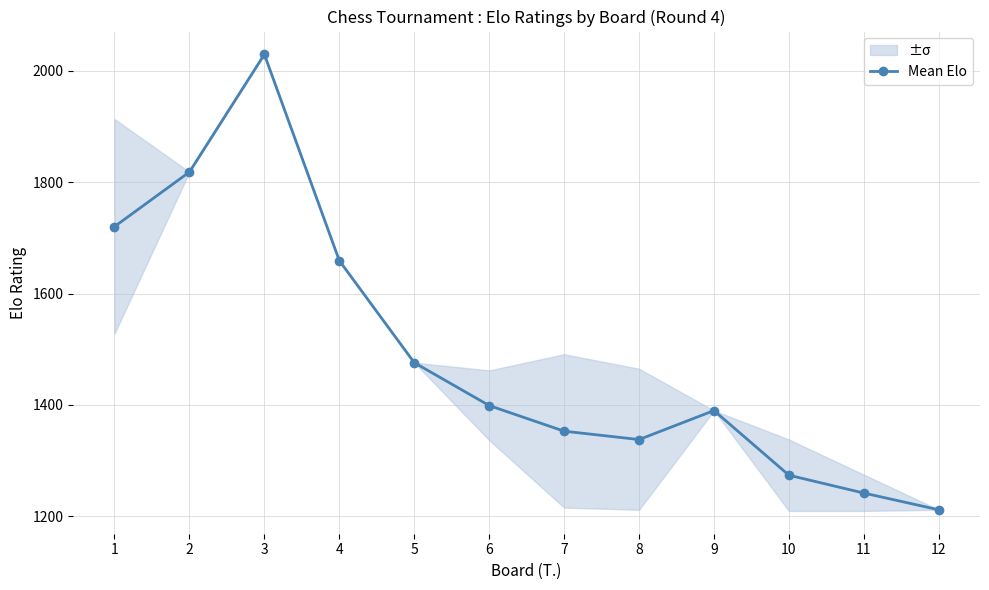

Reading right to left, transcribe all the data shown in this chart.

12=1212	11=1242	10=1274	9=1390	8=1338	7=1353	6=1399	5=1476	4=1659	3=2029	2=1818	1=1720